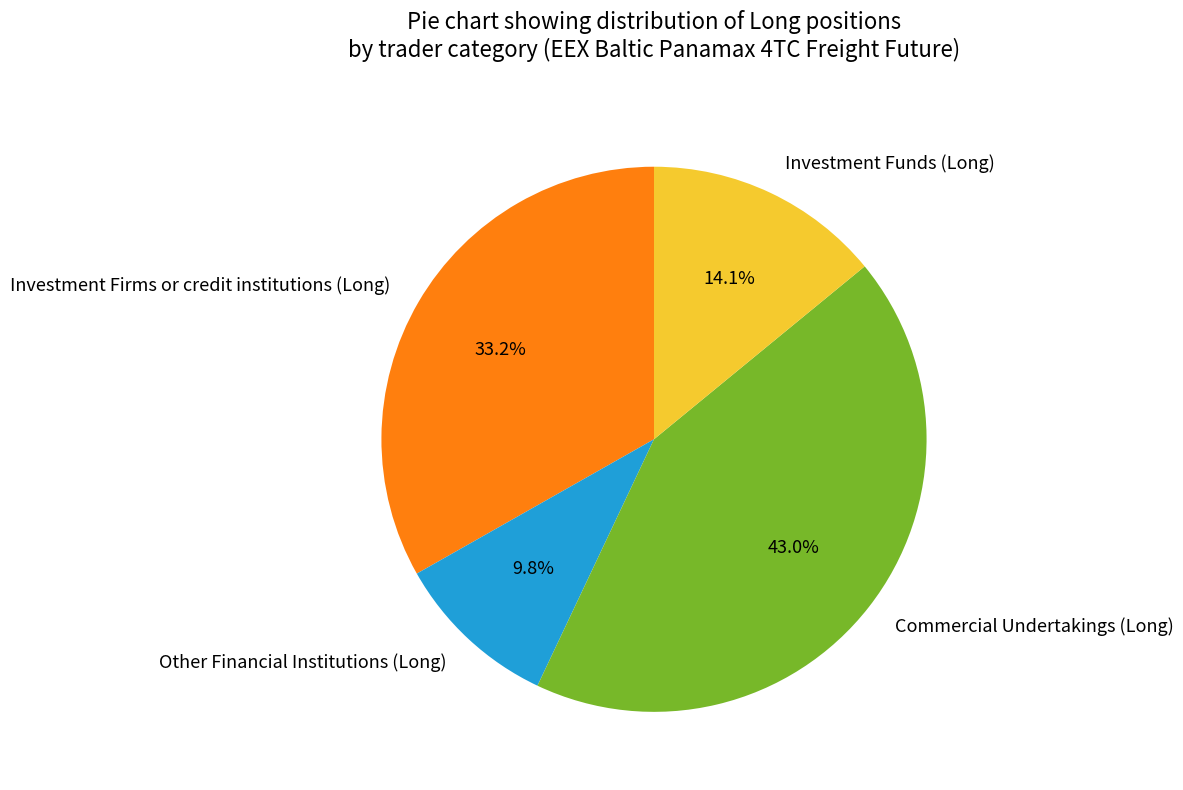

To the nearest percent, what portion does Investment Funds (Long) represent?

14%